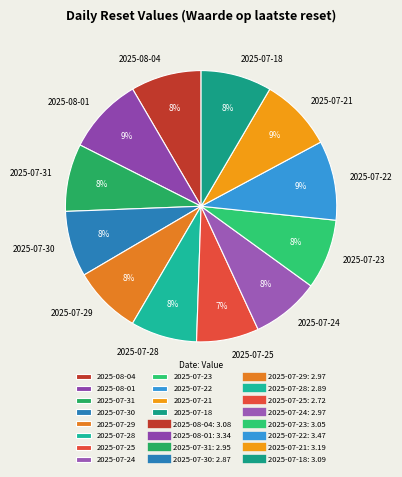

How many slices are in this pie chart?

12